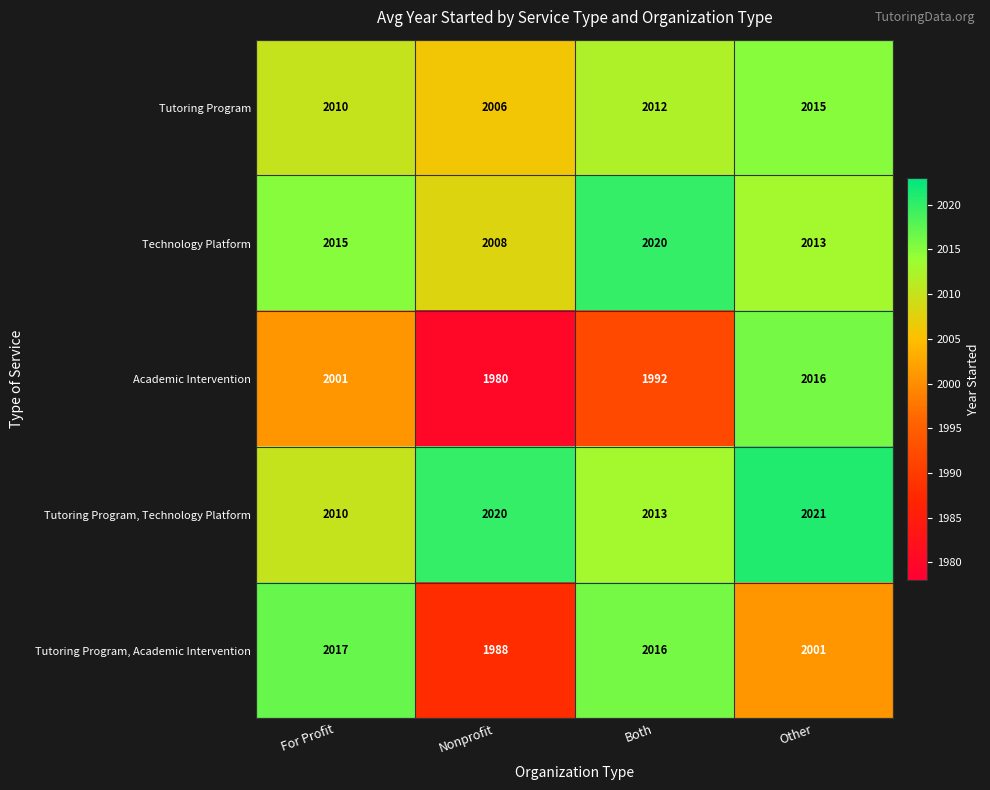

True or false: Tutoring Program, Technology Platform has a value of 503 at For Profit.

False